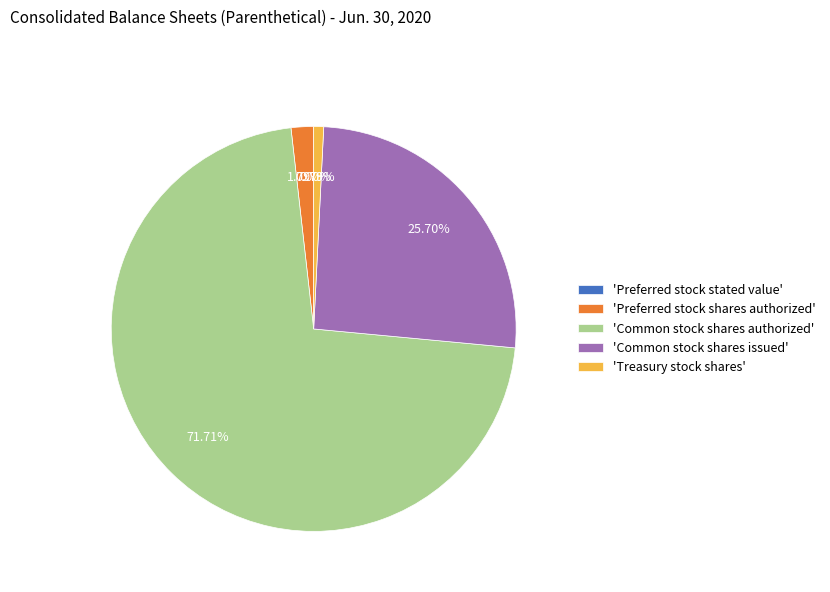

Do 'Treasury stock shares' and 'Common stock shares authorized' together represent more than half of the pie?

Yes